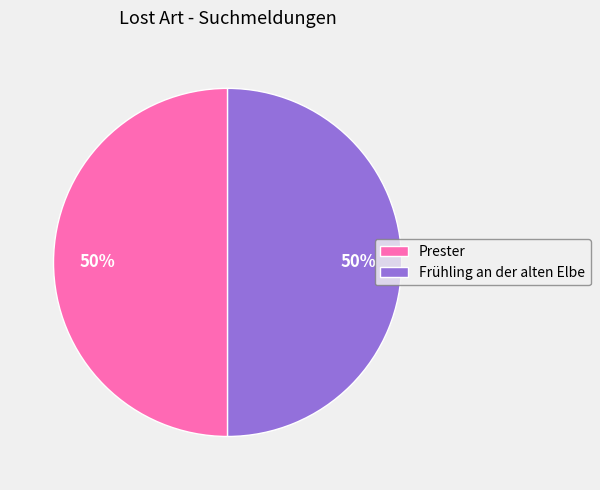

What percentage is the Prester slice, to the nearest percent?

50%